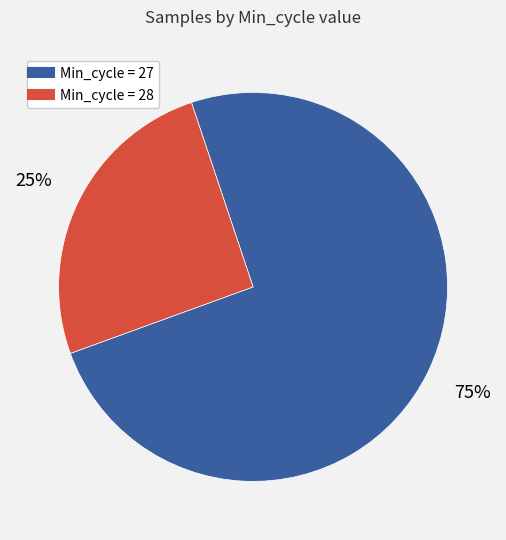

Does any single category account for the majority?

Yes